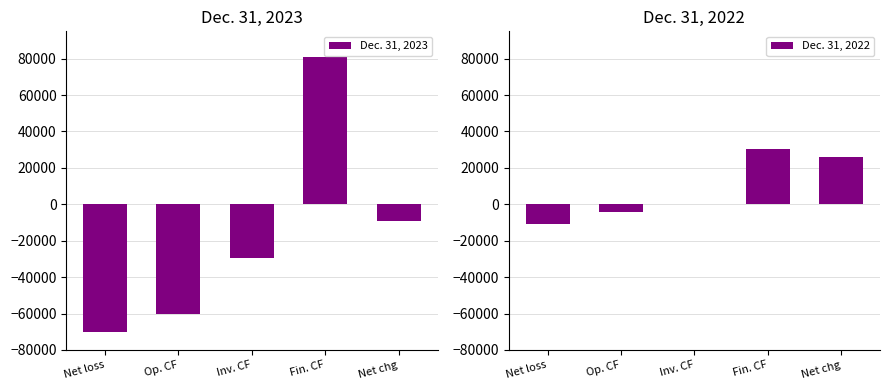

What is the label of the 2nd bar from the right?

Fin. CF